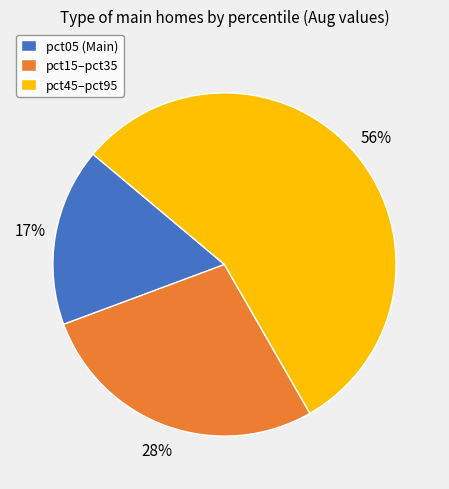

Is it true that pct05 (Main) is 8% of the pie?

False